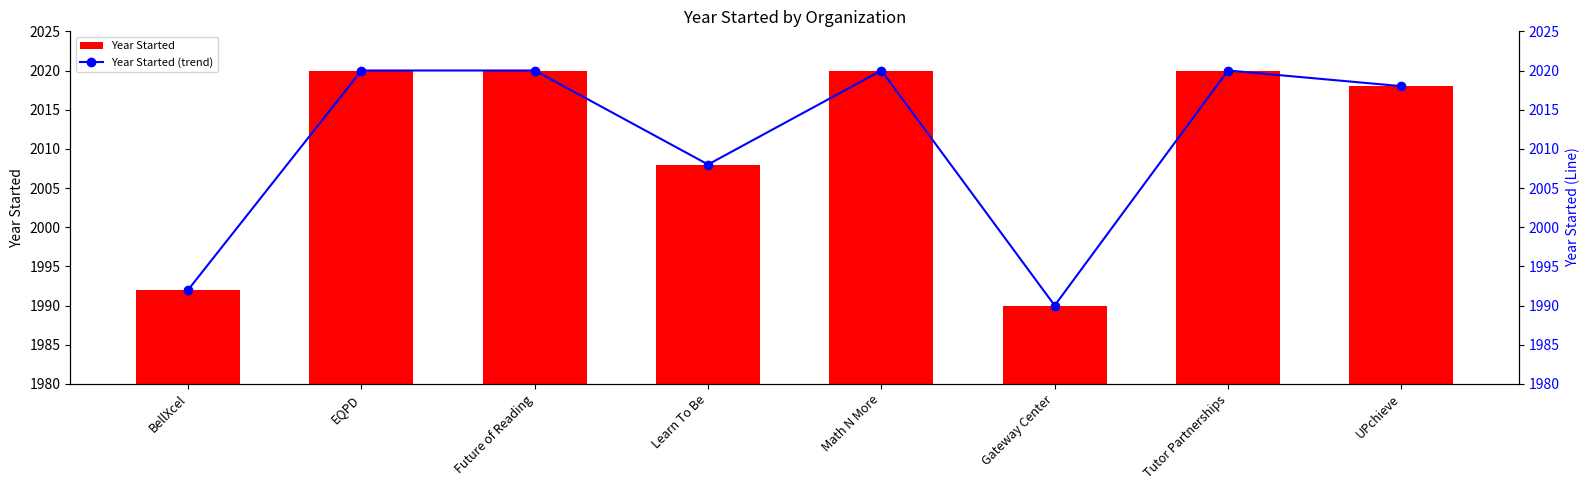

Are the bars horizontal?

No